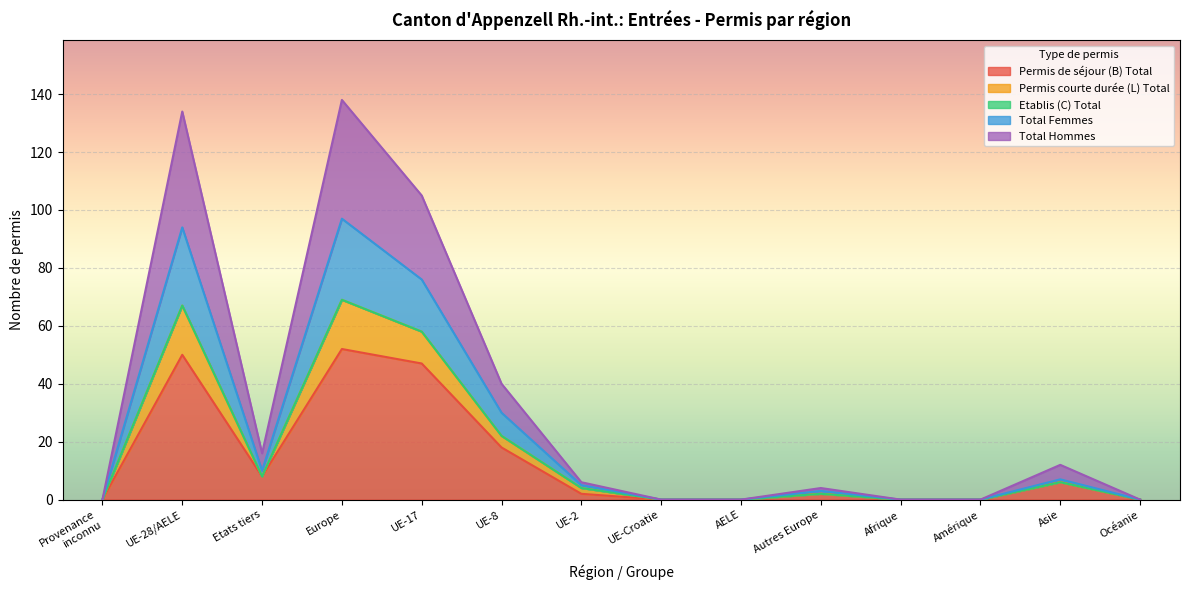

At which category does the chart reach its peak across all series?

Europe